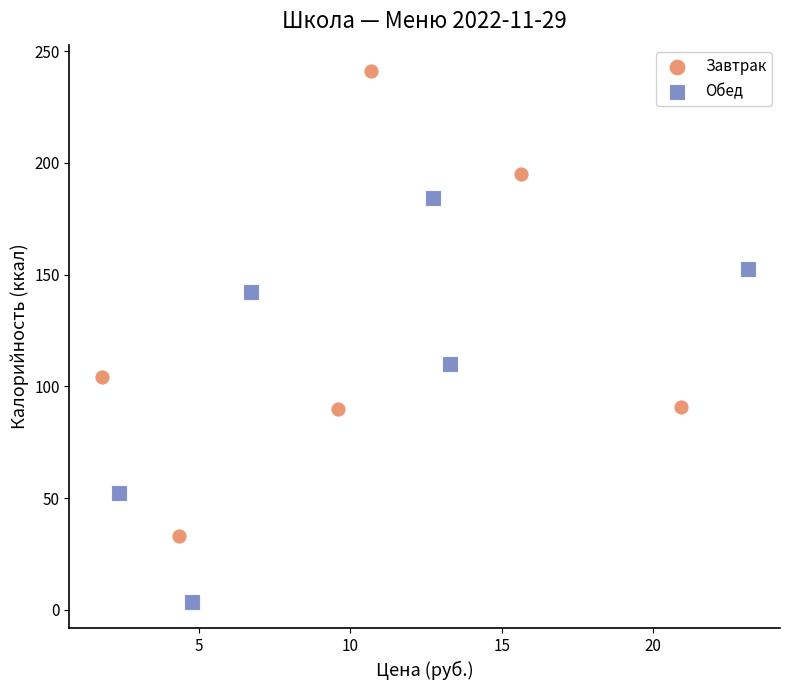

Which series reaches the maximum Y coordinate?

Завтрак